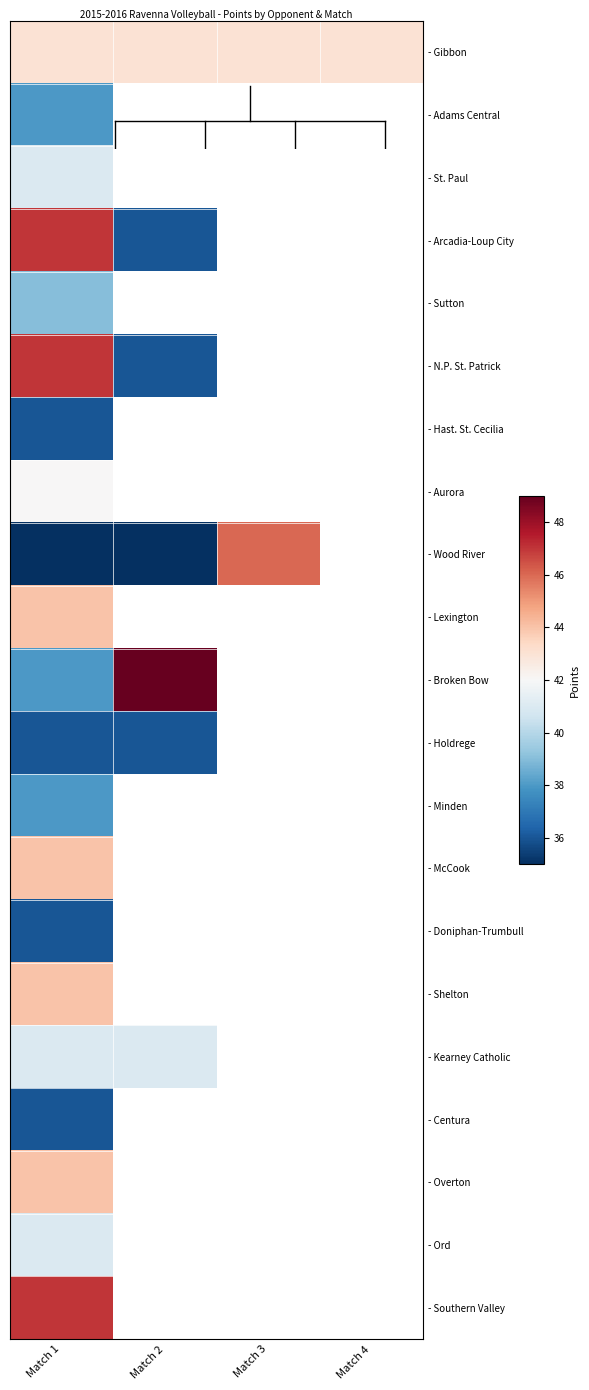

What is the lowest value of the - Shelton series?

44.0